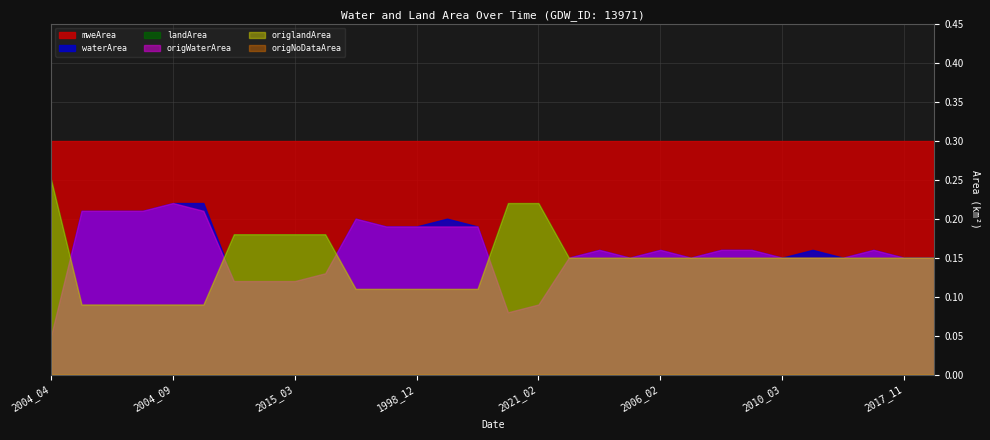

What are all the series names shown in the legend?

waterArea, landArea, origWaterArea, origlandArea, mweArea, origNoDataArea